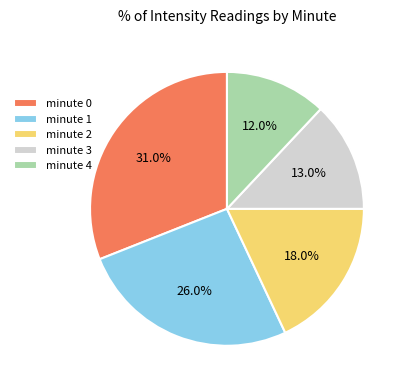

What is the ratio of the value at minute 1 to the value at minute 4?

2.2